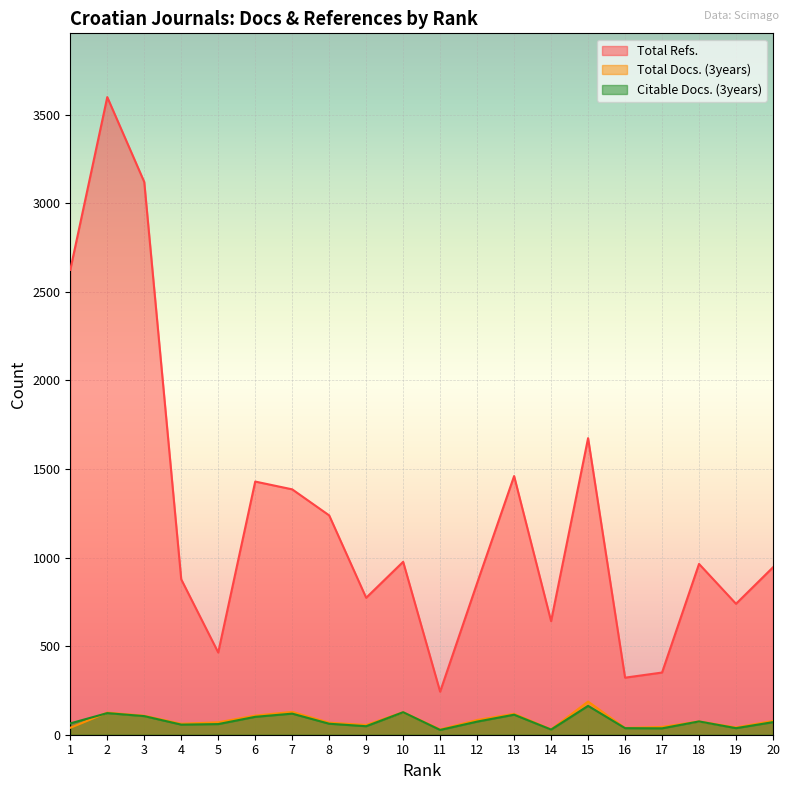

What is the average value of the Total Refs. series?

1234